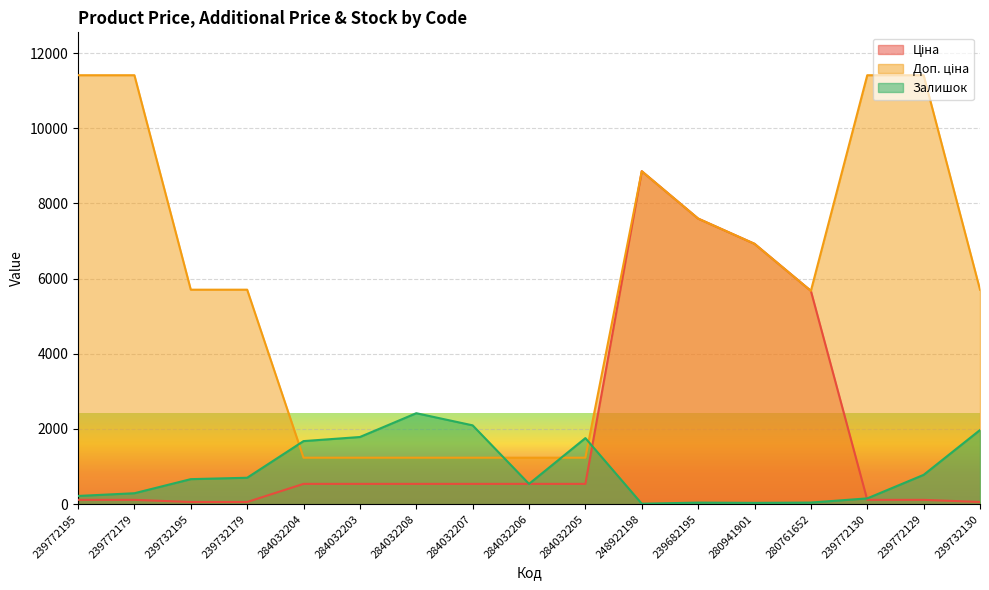

List the labels in order of Ціна value, smallest first.

239732195, 239732179, 239732130, 239772195, 239772179, 239772130, 239772129, 284032204, 284032203, 284032208, 284032207, 284032206, 284032205, 280761652, 280941901, 239682195, 248922198